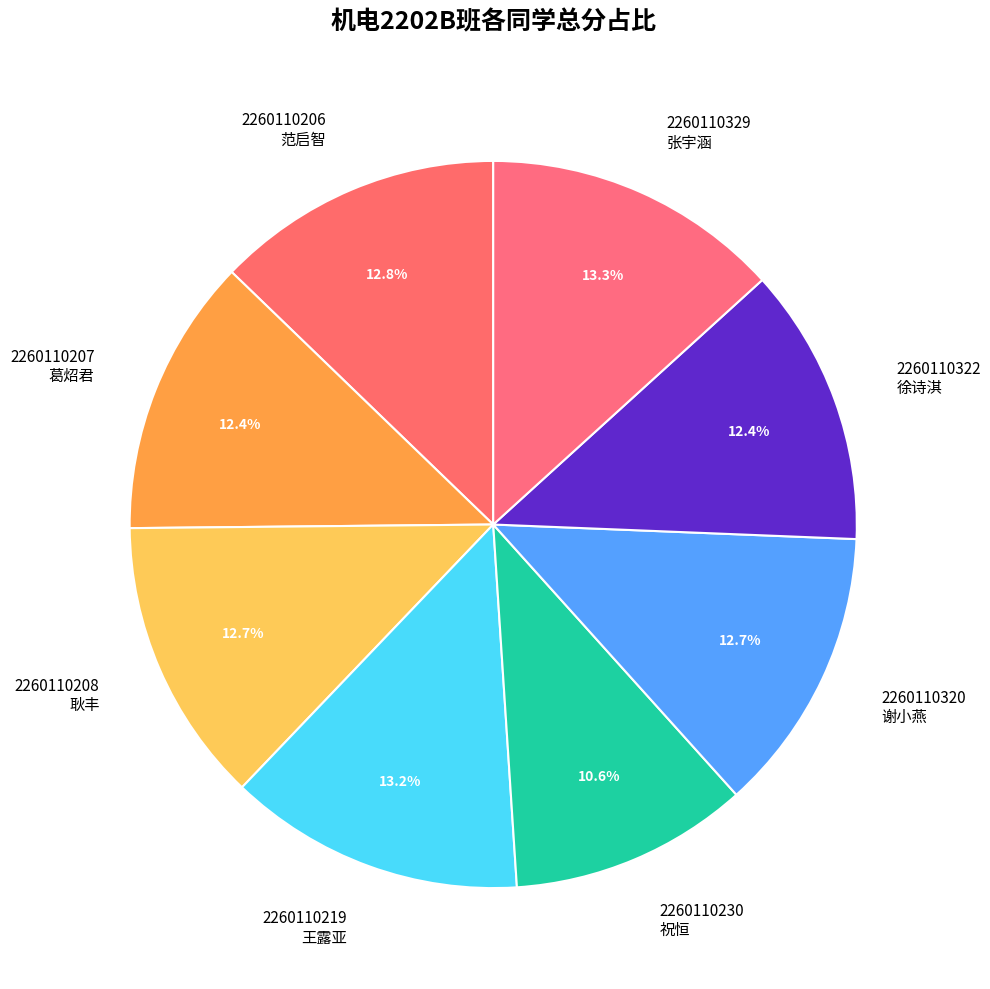

Combined, do 2260110322 徐诗淇 and 2260110329 张宇涵 account for over 50%?

No